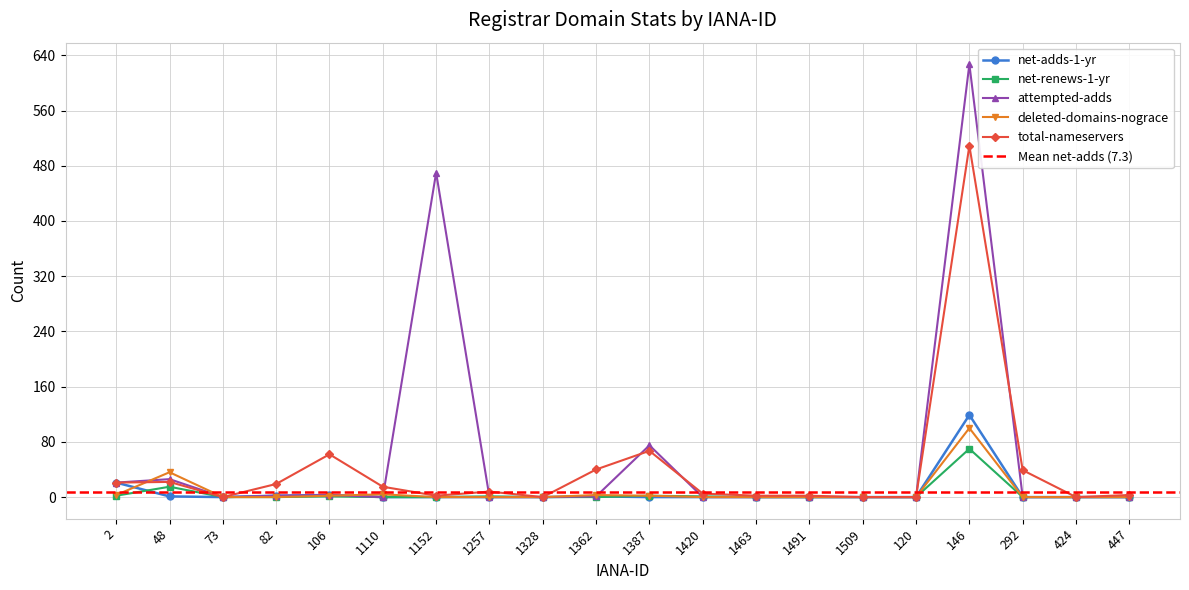

How many points are higher than both their immediate neighbors (excluding endpoints)?

5